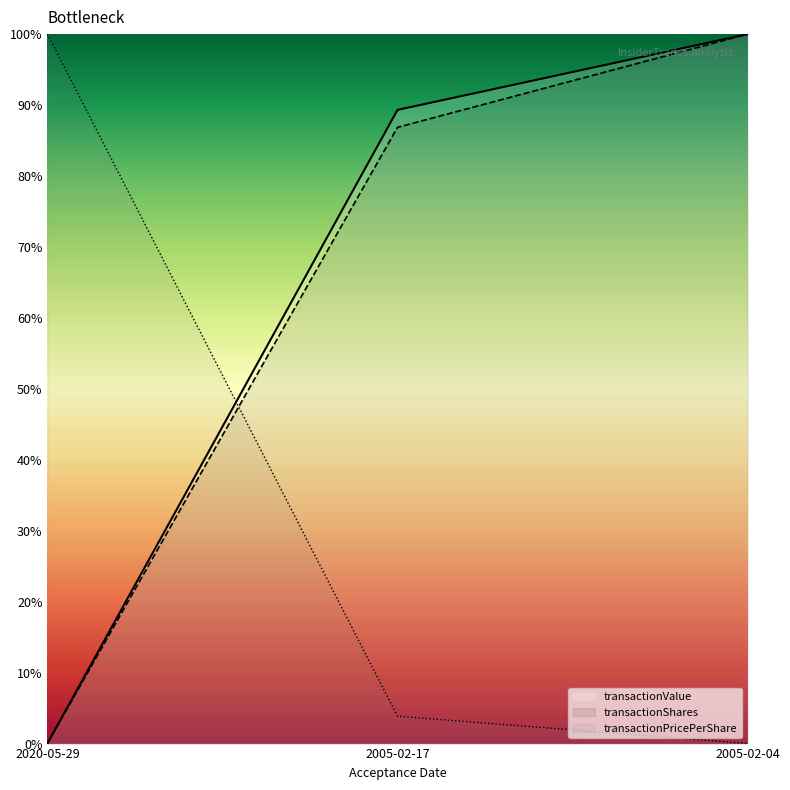

How many data points in transactionValue are above 0?

2